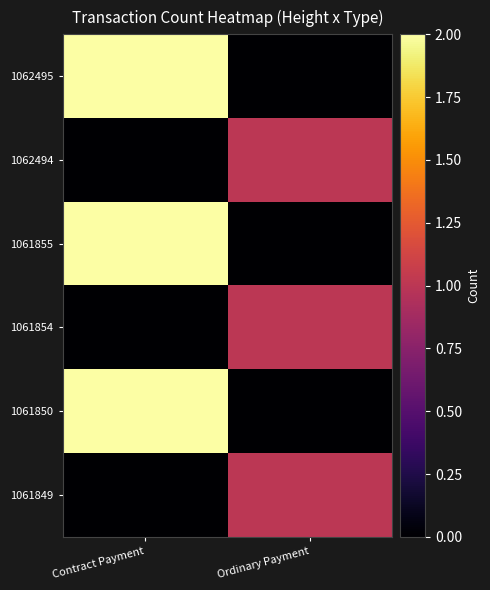

Which series has the largest total across all categories?

1062495